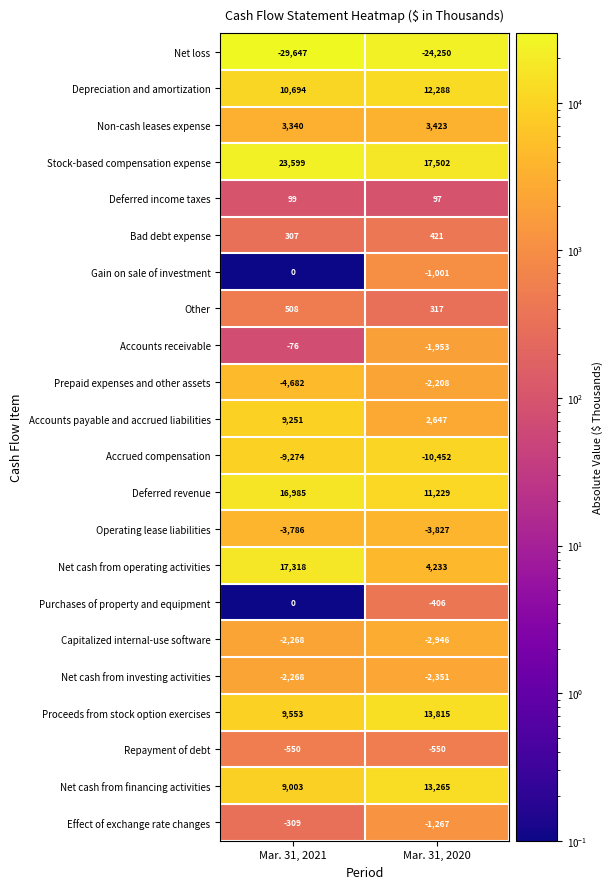

What is the sum of all Net cash from operating activities values?

21551